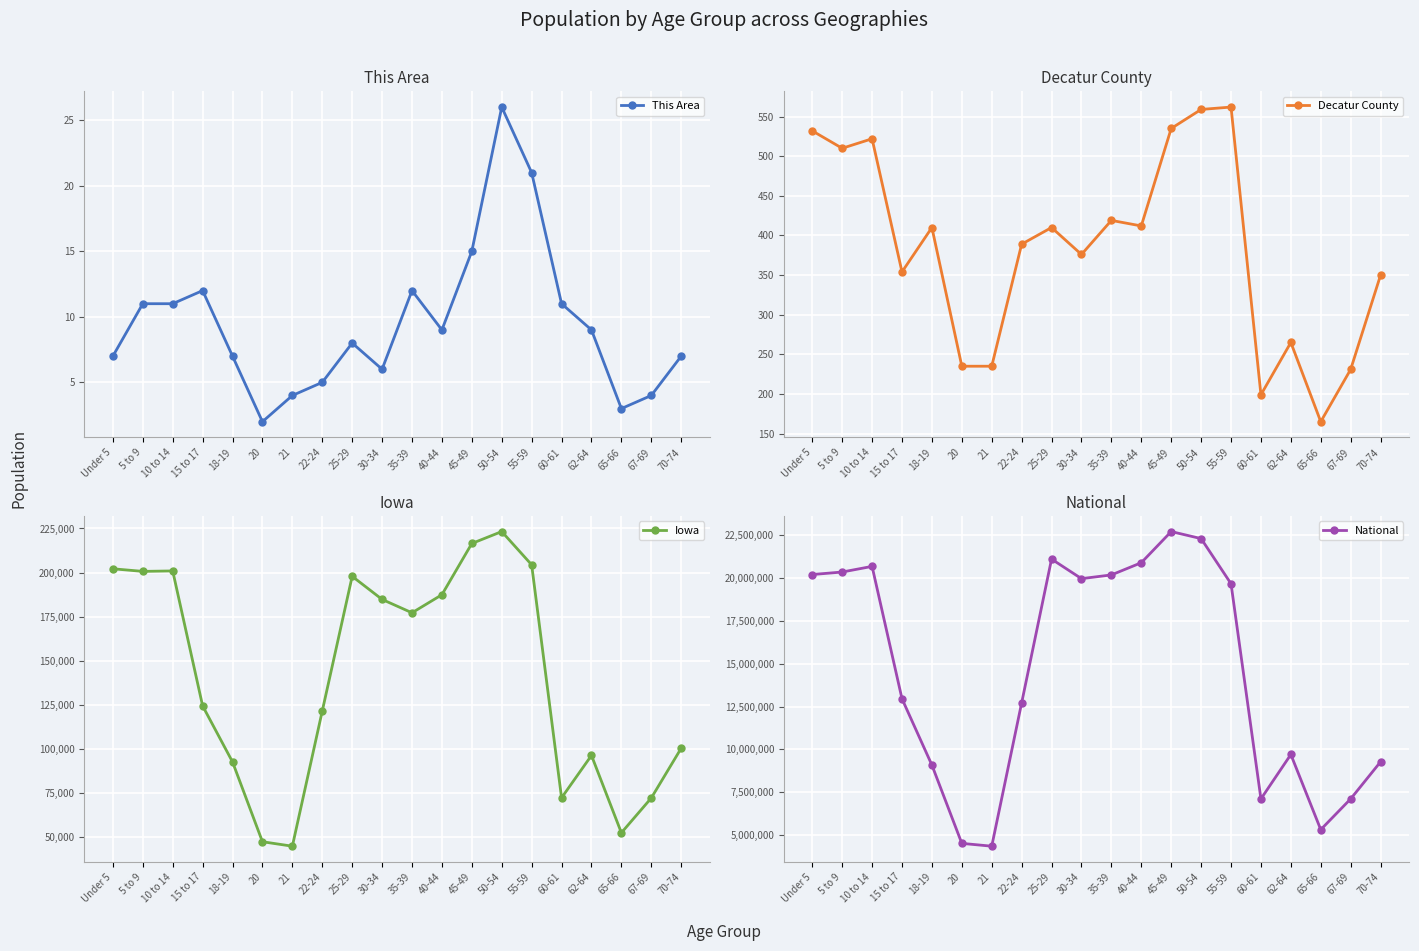

What is the highest value of the Decatur County series?

562